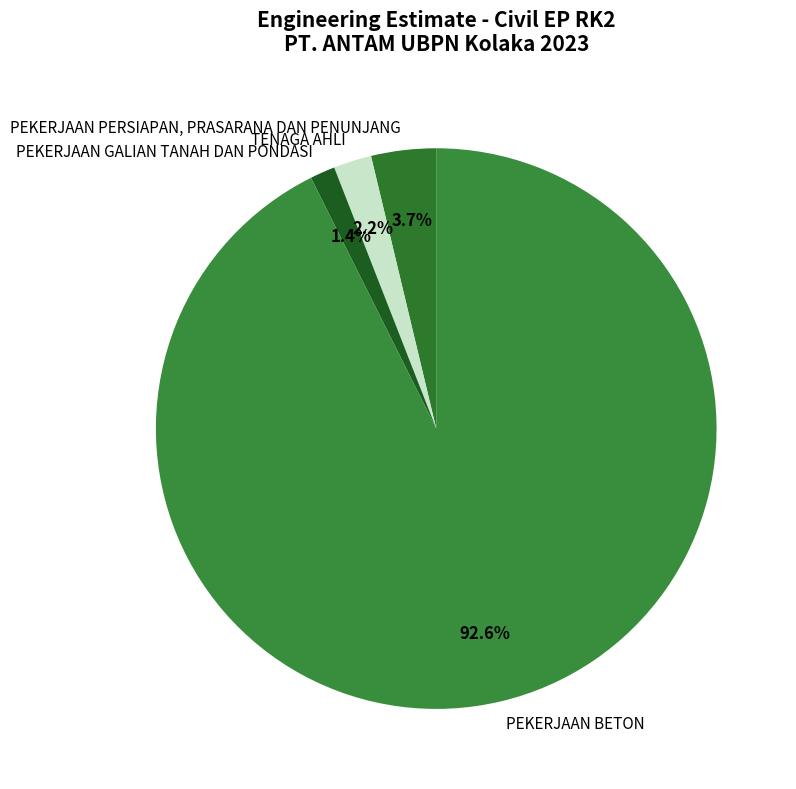

Combined, do PEKERJAAN BETON and TENAGA AHLI account for over 50%?

Yes